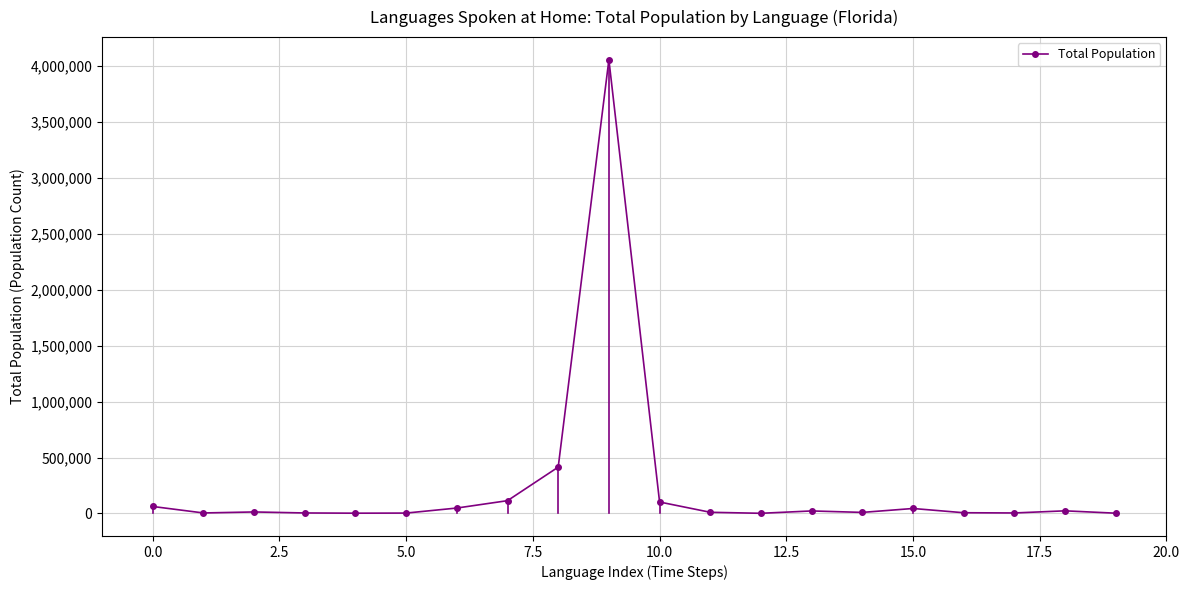

How many lines are shown in the chart?

1